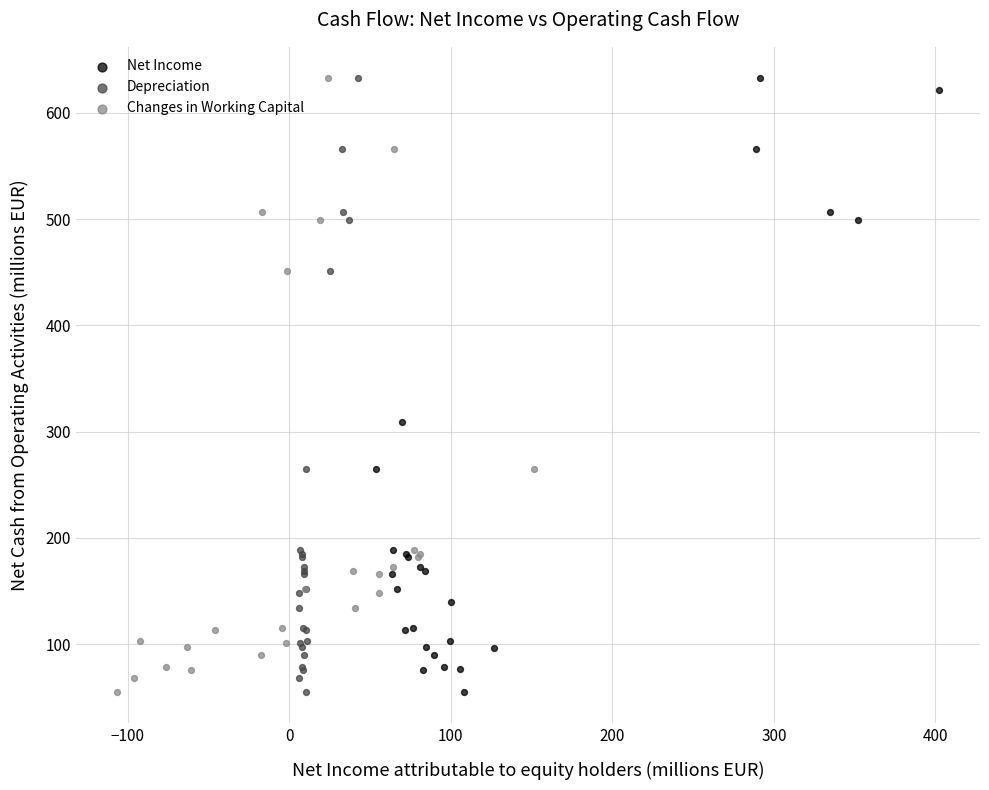

What are all the series names shown in the legend?

Net Income, Depreciation, Changes in Working Capital